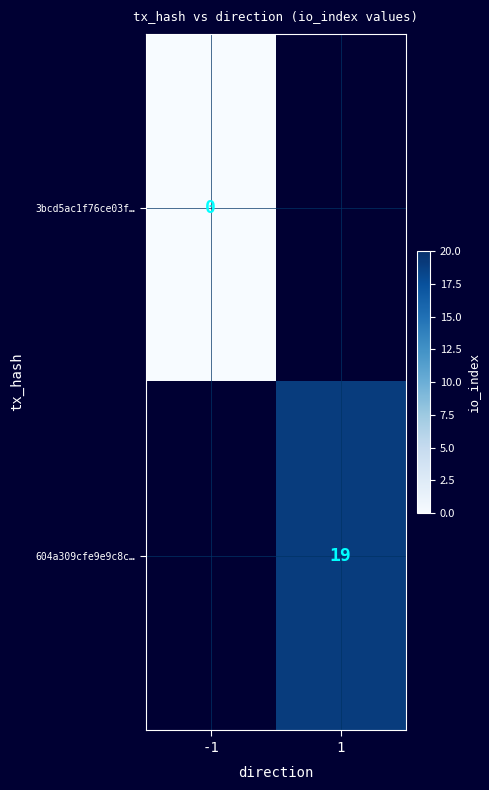

True or false: 604a309cfe9e9c8c… has a value of 19 at 1.

True